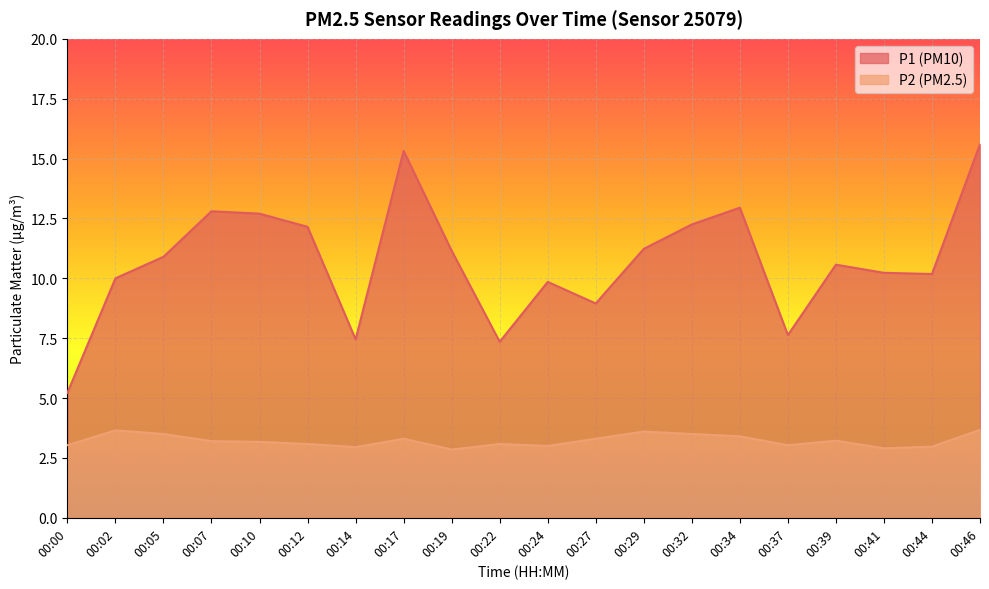

What is the sum of all P2 values?

64.4